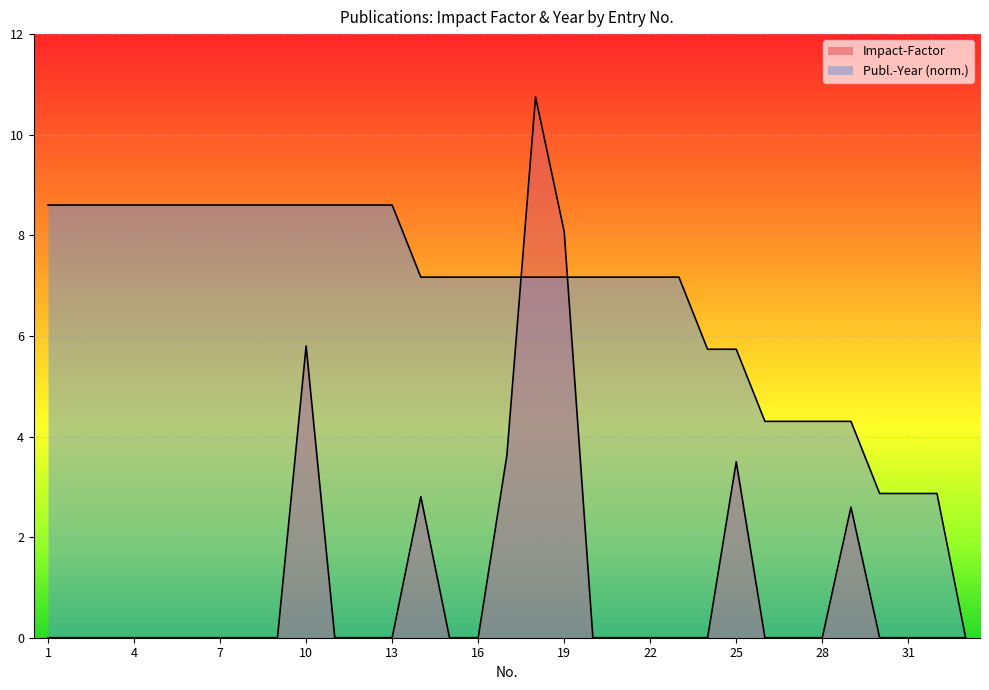

Reading right to left, list all the values displayed in this chart.

Impact-Factor: 33=0.0	32=0.0	31=0.0	30=0.0	29=2.6	28=0.0	27=0.0	26=0.0	25=3.5	24=0.0	23=0.0	22=0.0	21=0.0	20=0.0	19=8.1	18=10.8	17=3.6	16=0.0	15=0.0	14=2.8	13=0.0	12=0.0	11=0.0	10=5.8	9=0.0	8=0.0	7=0.0	6=0.0	5=0.0	4=0.0	3=0.0	2=0.0	1=0.0
Publ.-Year: 33=0.0	32=2.9	31=2.9	30=2.9	29=4.3	28=4.3	27=4.3	26=4.3	25=5.7	24=5.7	23=7.2	22=7.2	21=7.2	20=7.2	19=7.2	18=7.2	17=7.2	16=7.2	15=7.2	14=7.2	13=8.6	12=8.6	11=8.6	10=8.6	9=8.6	8=8.6	7=8.6	6=8.6	5=8.6	4=8.6	3=8.6	2=8.6	1=8.6